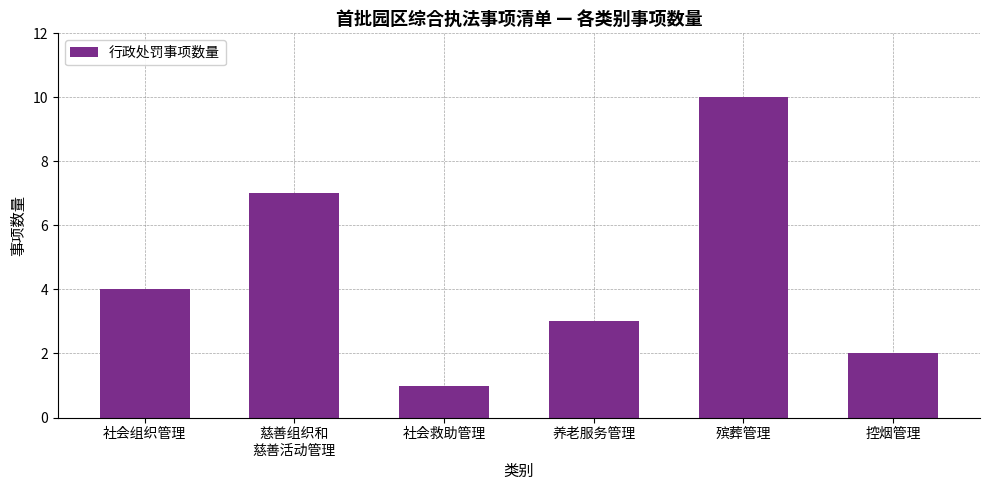

Does the chart contain stacked bars?

No